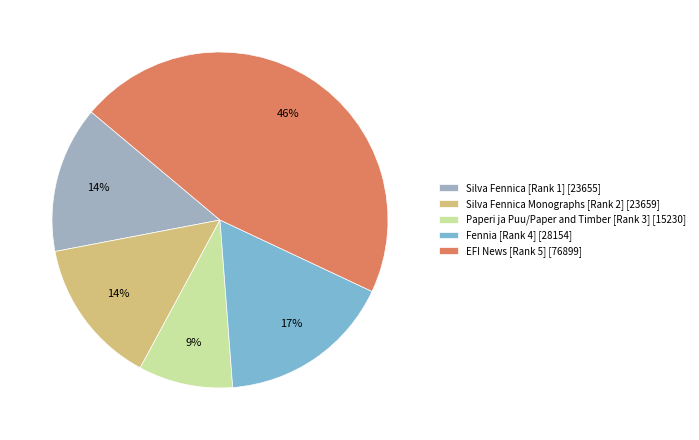

To the nearest percent, what is the average slice percentage?

20%